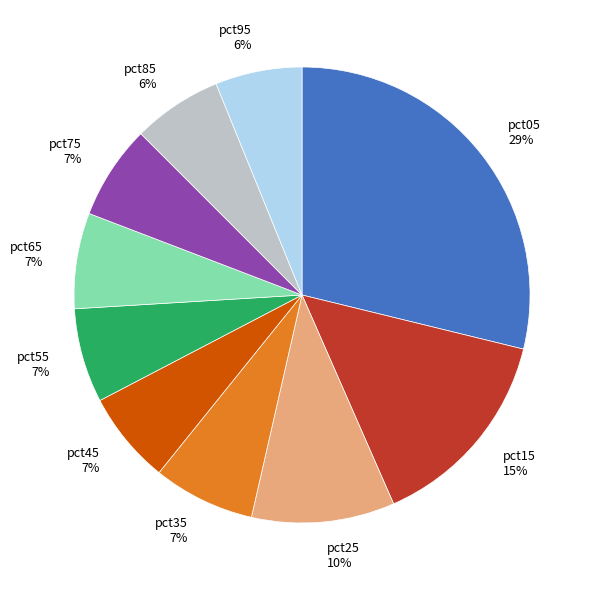

Do pct55 7% and pct45 7% together represent more than half of the pie?

No